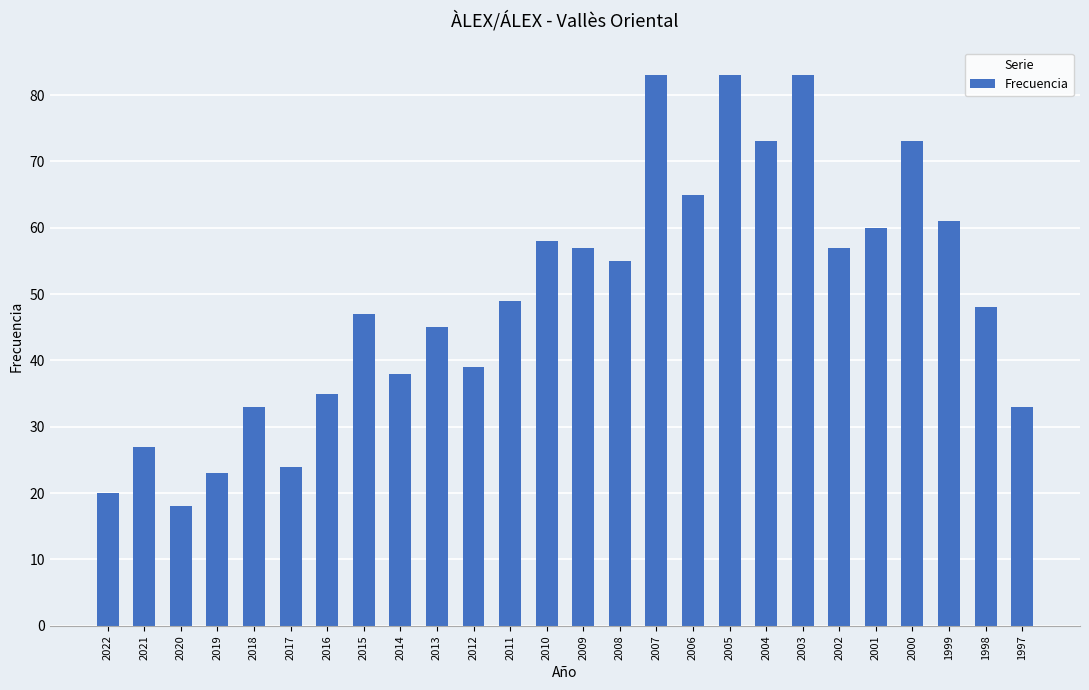

Where is the data nearest to the value 50?

2011